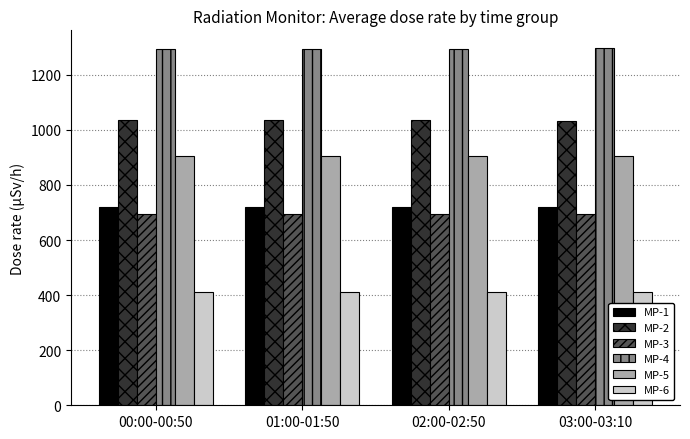

How many data points does each series have?

4